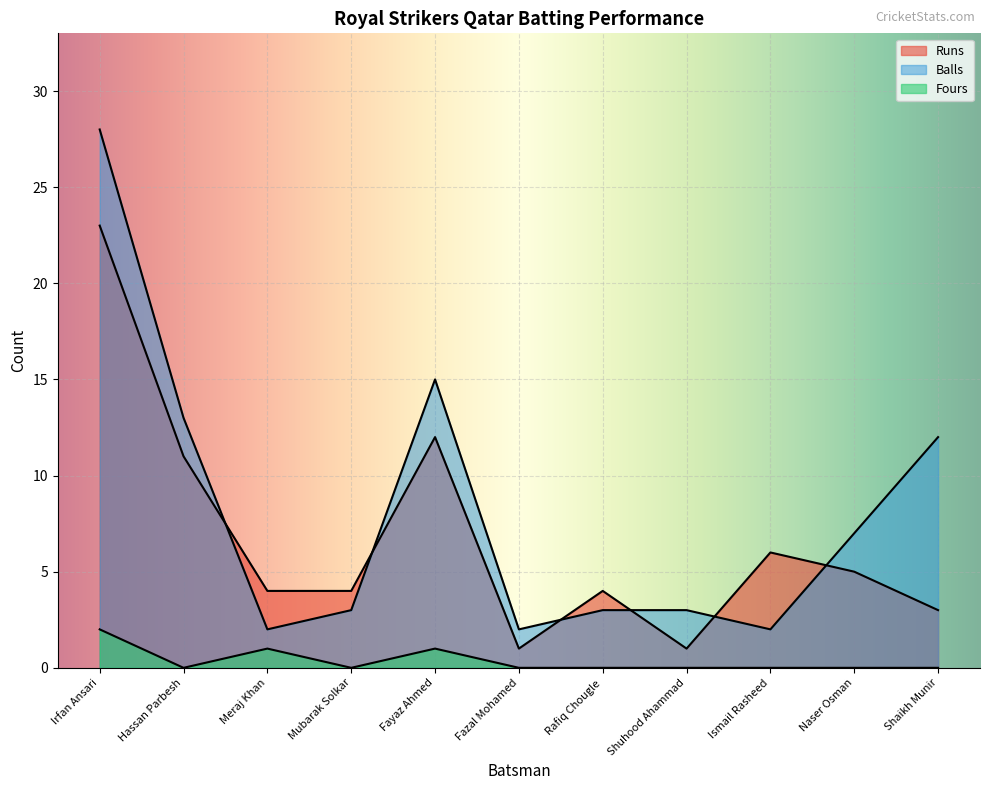

At which category is the sum across all series the highest?

Irfan Ansari